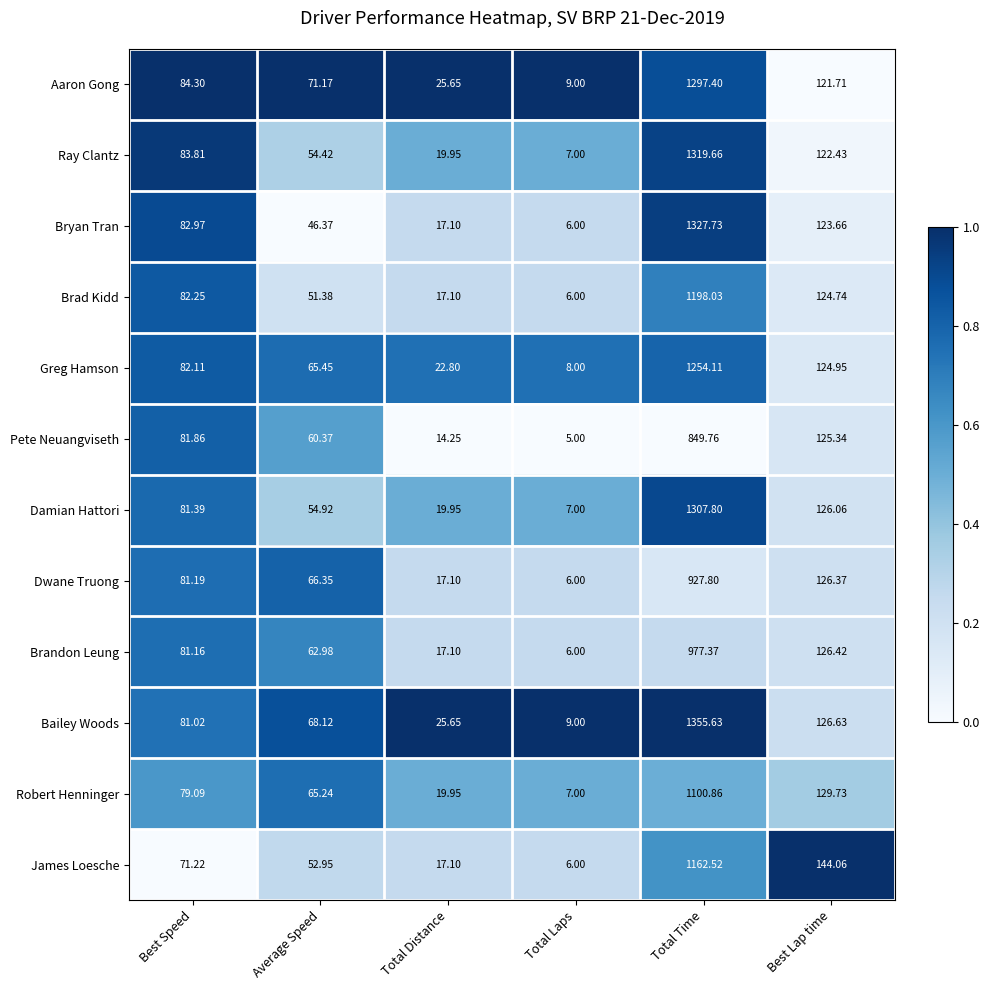

Which category has the highest value across all series?

Total Time